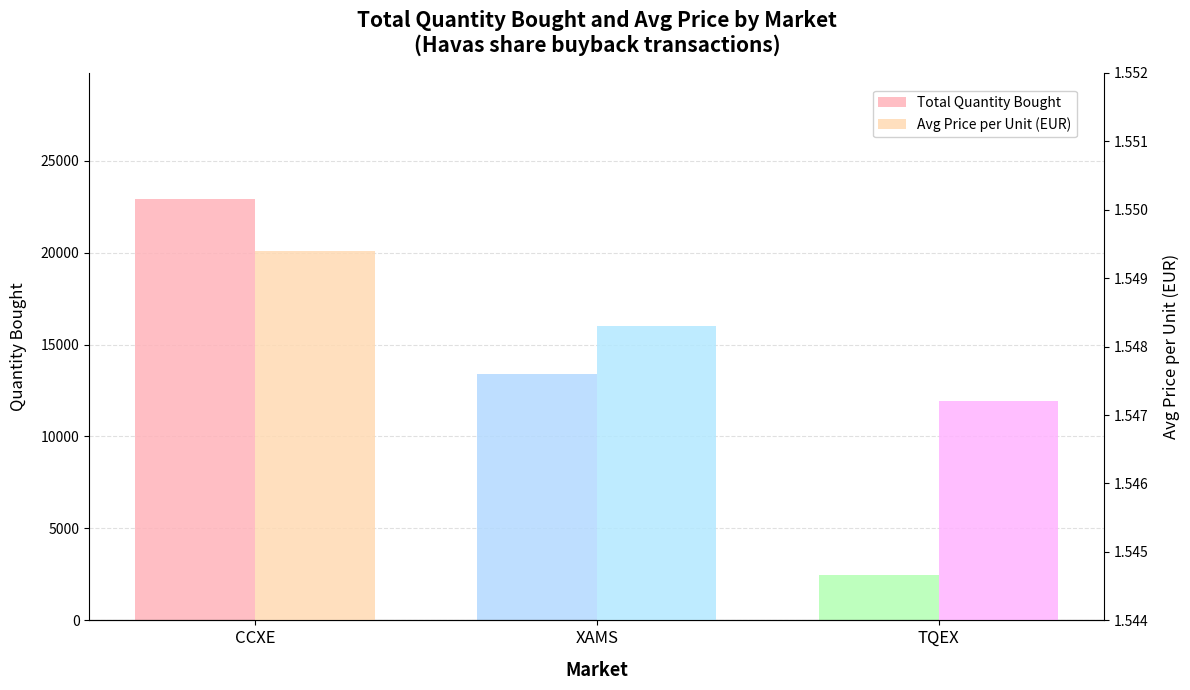

True or false: Total Quantity Bought has a value of 2495.0 at TQEX.

True